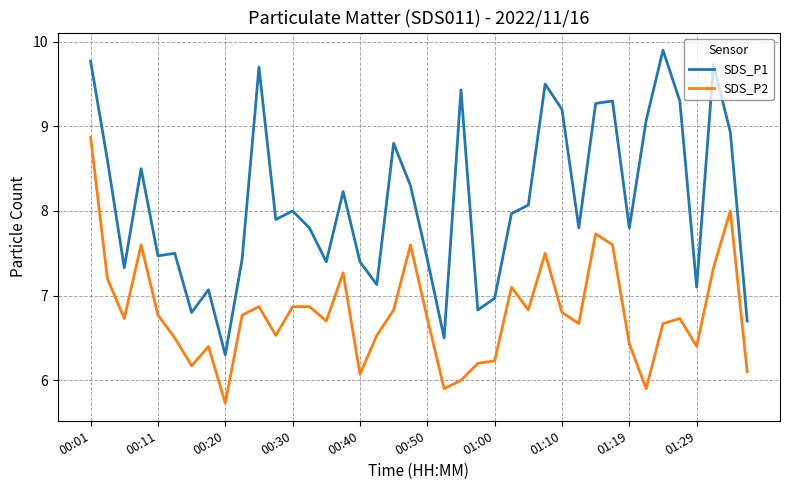

List the series in order of their peak value, highest first.

SDS_P1, SDS_P2